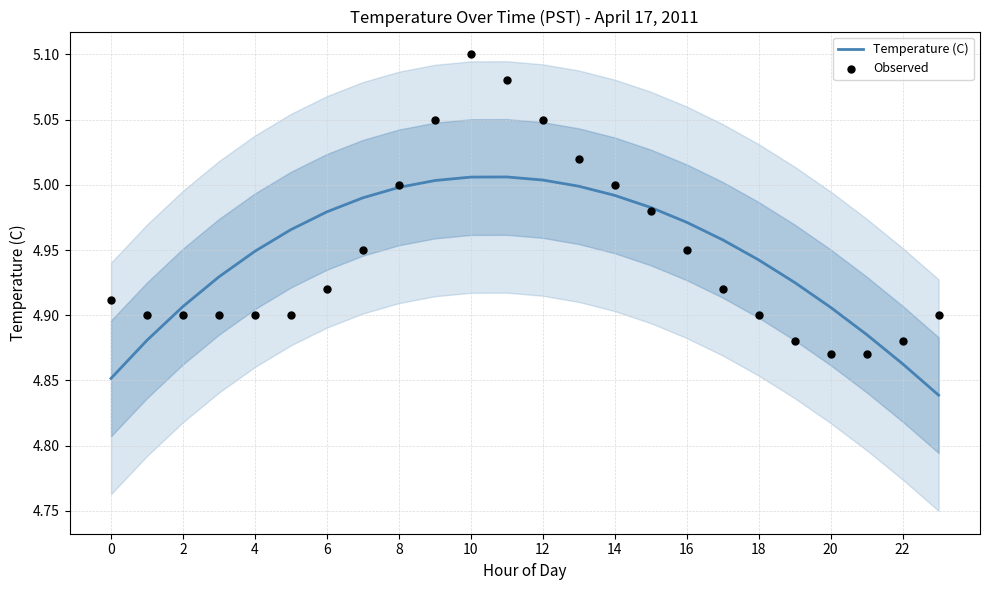

At how many categories does at least one series exceed 4?

24